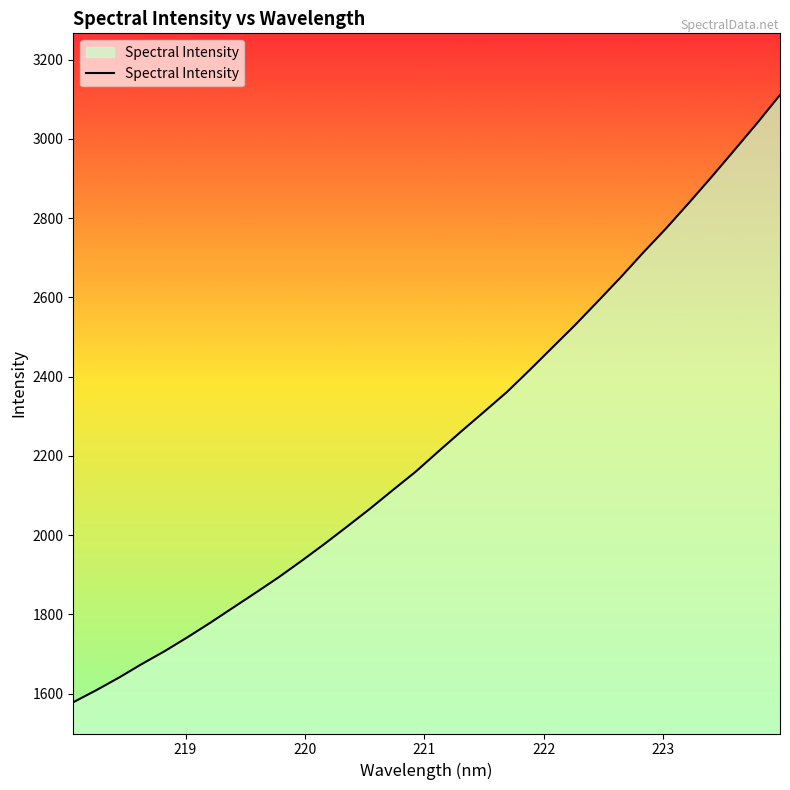

What is the difference between the maximum and minimum values?

1532.3